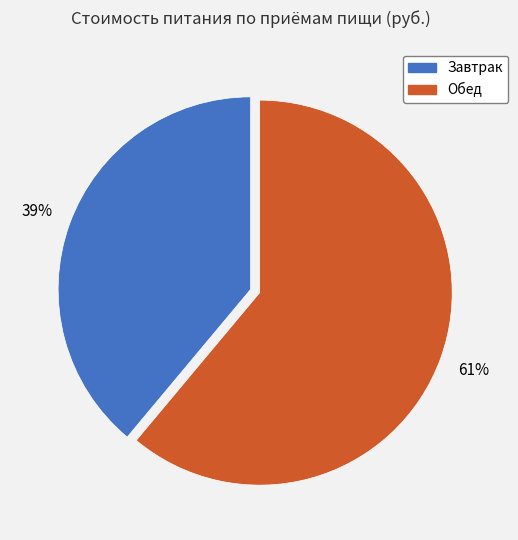

Is the sum of Обед and Завтрак greater than half?

Yes